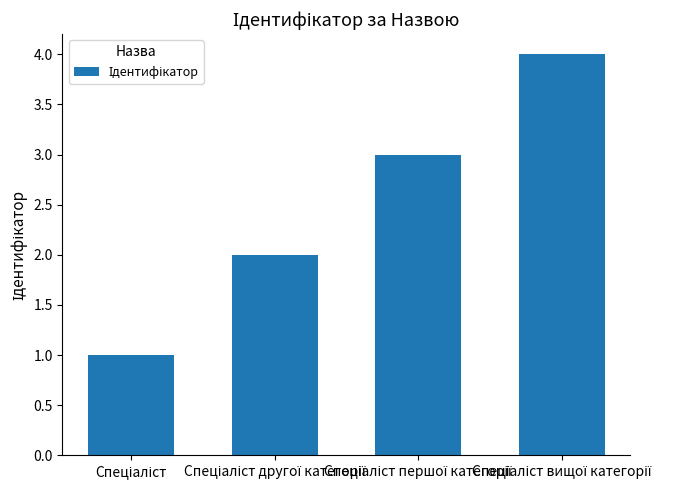

What is the greatest value displayed?

4